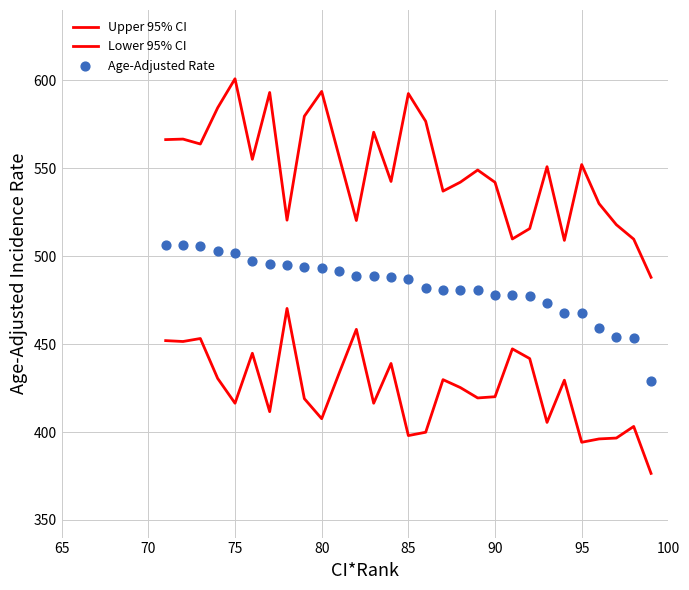

What are all the series names shown in the legend?

Upper 95% CI, Lower 95% CI, Age-Adjusted Rate